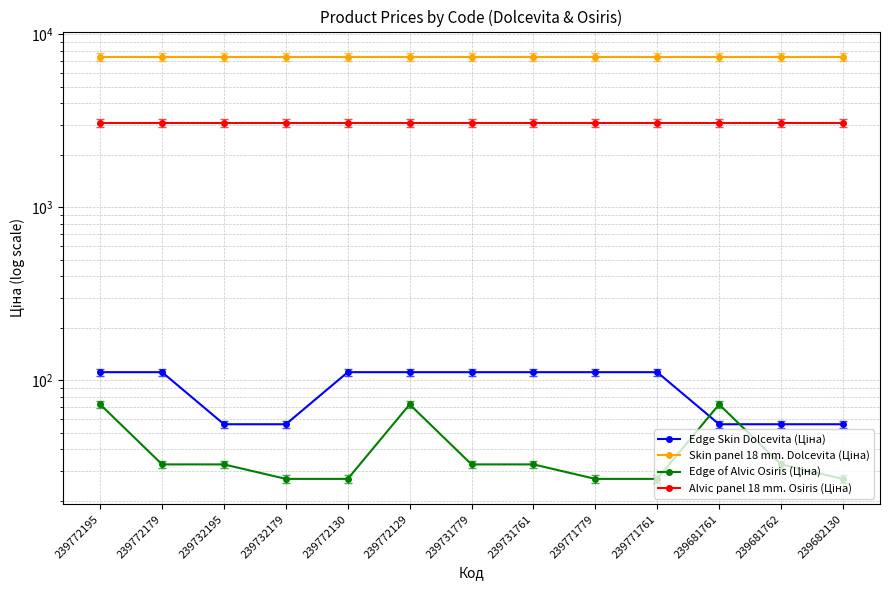

Rank the series by their maximum value, from lowest to highest.

Edge of Alvic Osiris (Ціна), Edge Skin Dolcevita (Ціна), Alvic panel 18 mm. Osiris (Ціна), Skin panel 18 mm. Dolcevita (Ціна)